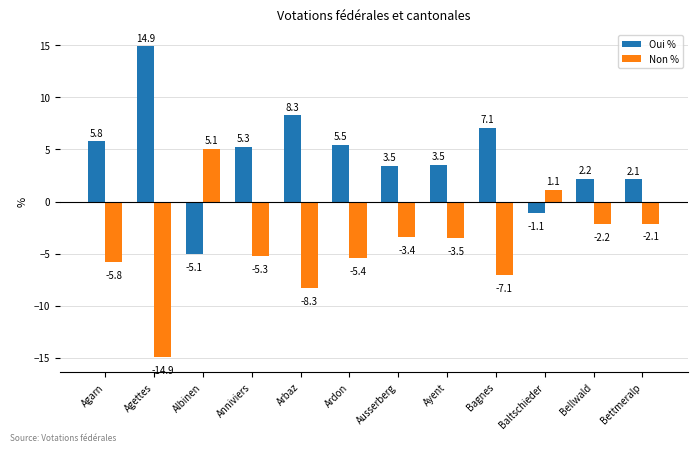

Which label corresponds to the smallest value in the chart?

Agettes